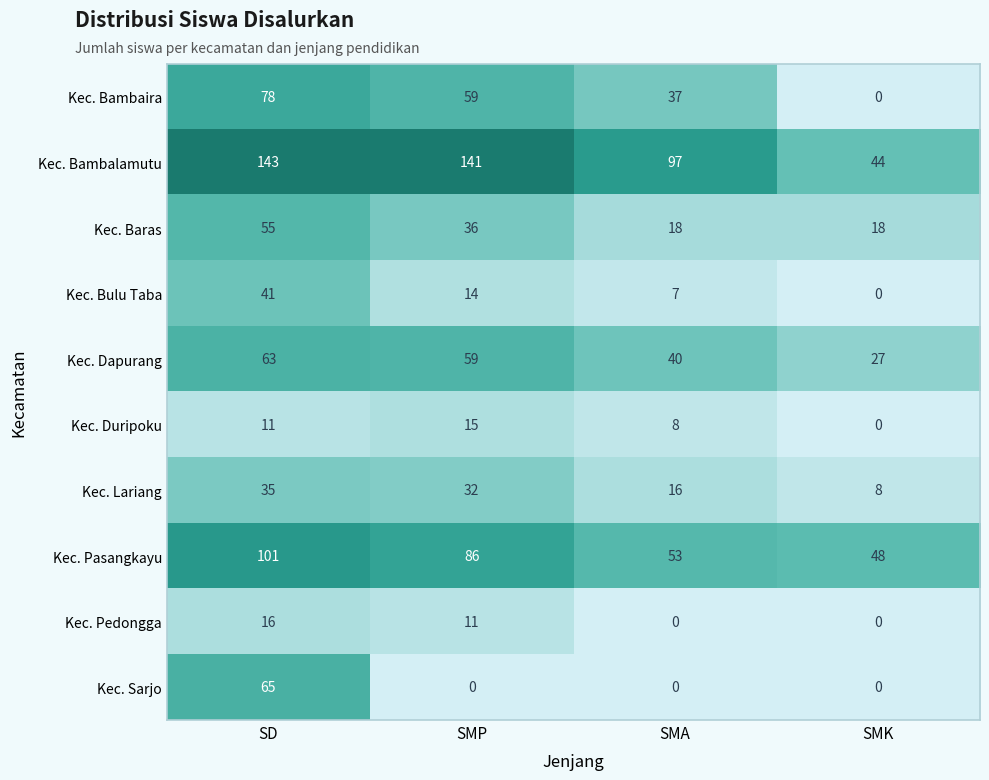

List the labels in order of Kec. Duripoku value, largest first.

SMP, SD, SMA, SMK